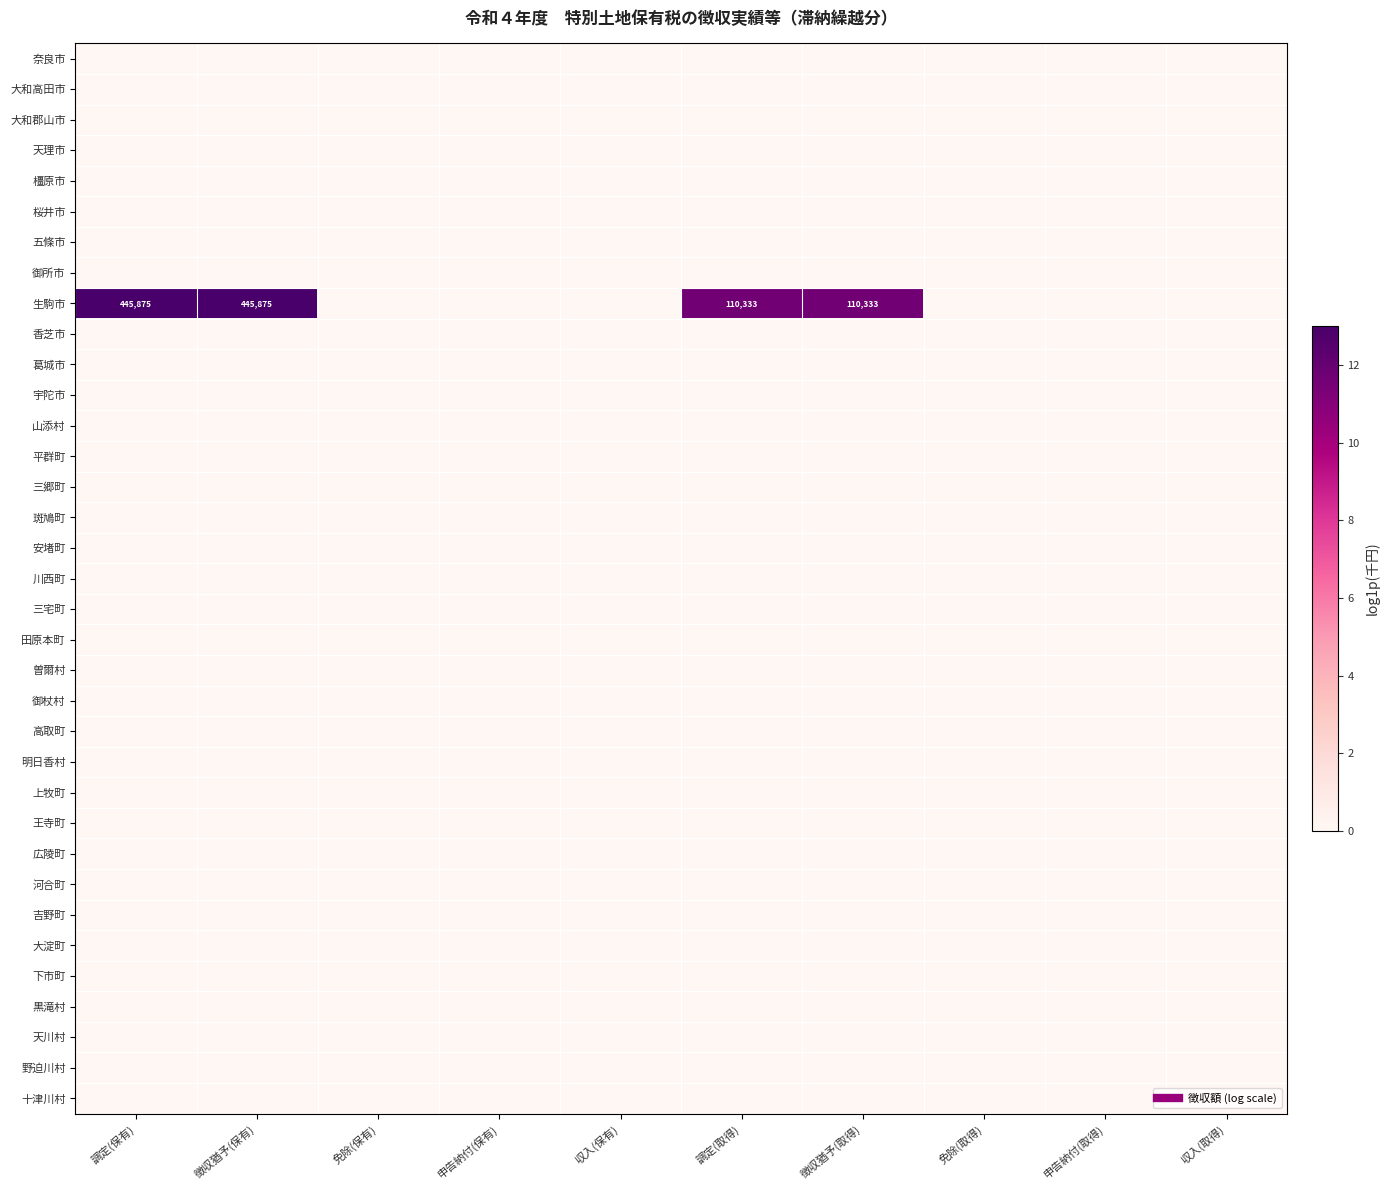

Between 調定(保有) and 申告納付(保有), which series saw the biggest shift?

生駒市